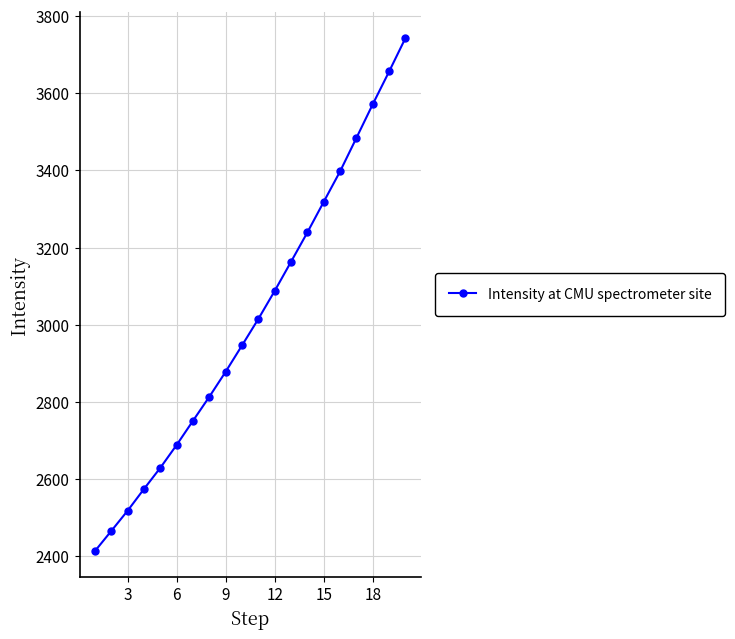

What is the average value?

3017.9